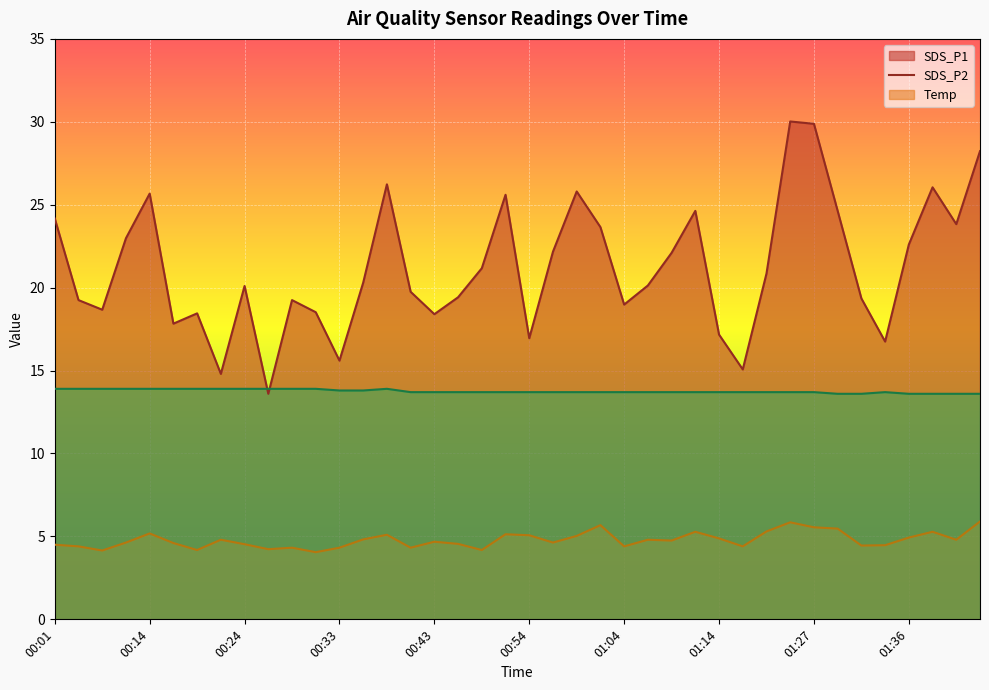

How many lines are shown in the chart?

3